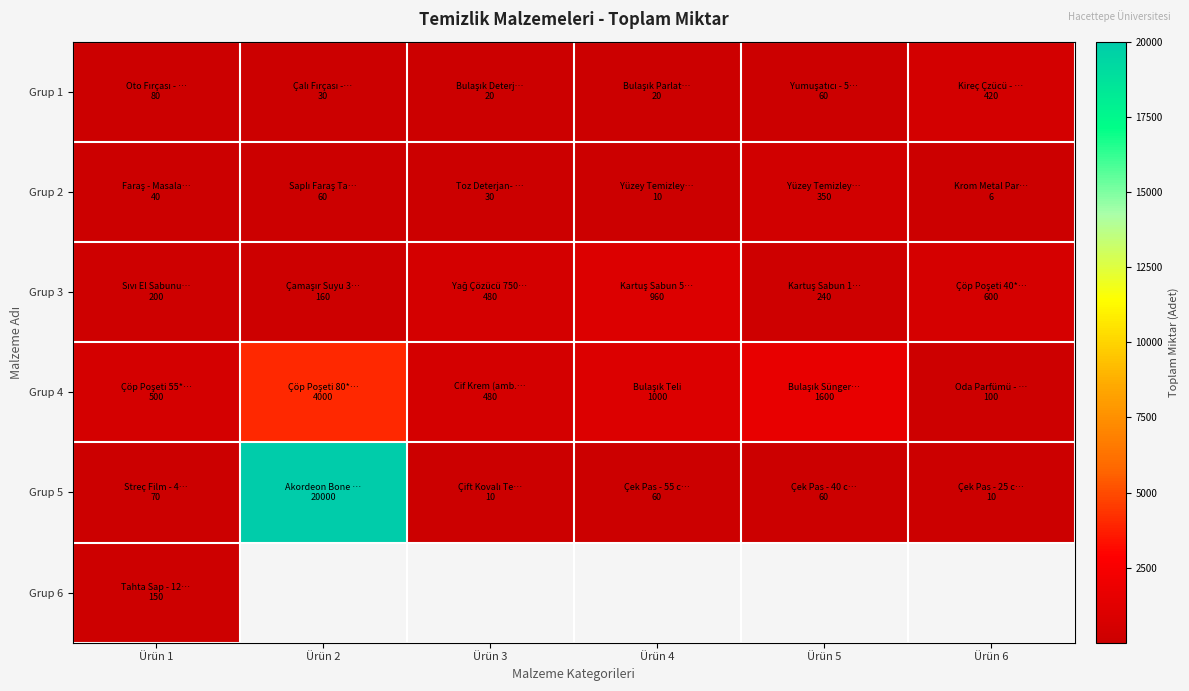

Which category has the lowest value in the Grup 2 series?

Ürün 6